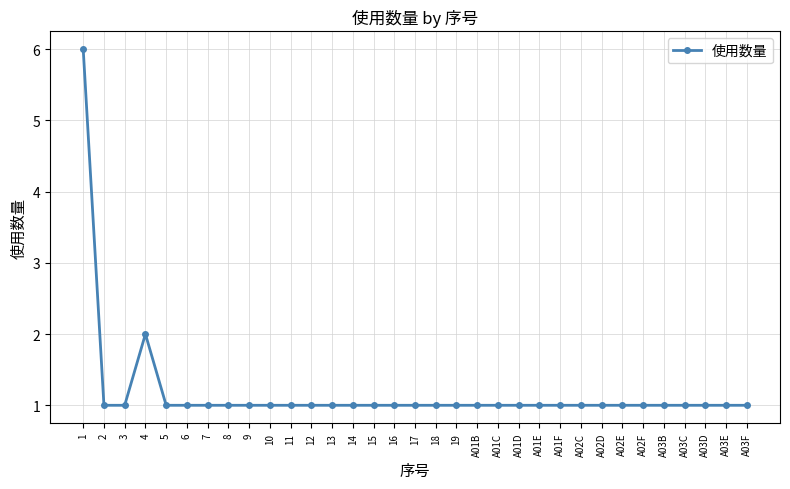

Reading left to right, what are all the values shown in this chart?

6	1	1	2	1	1	1	1	1	1	1	1	1	1	1	1	1	1	1	1	1	1	1	1	1	1	1	1	1	1	1	1	1